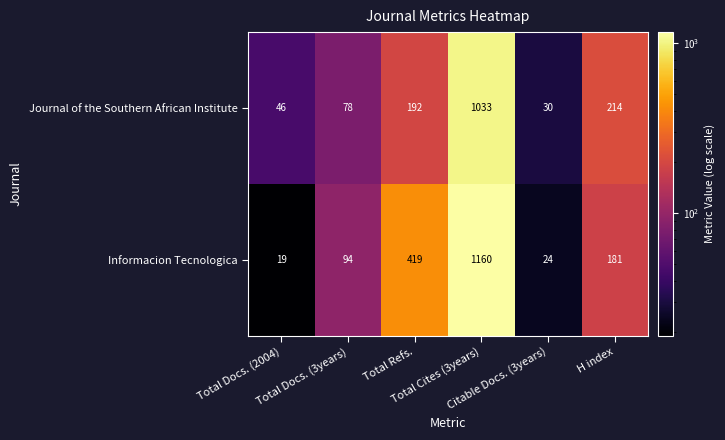

What is the smallest value displayed?

19